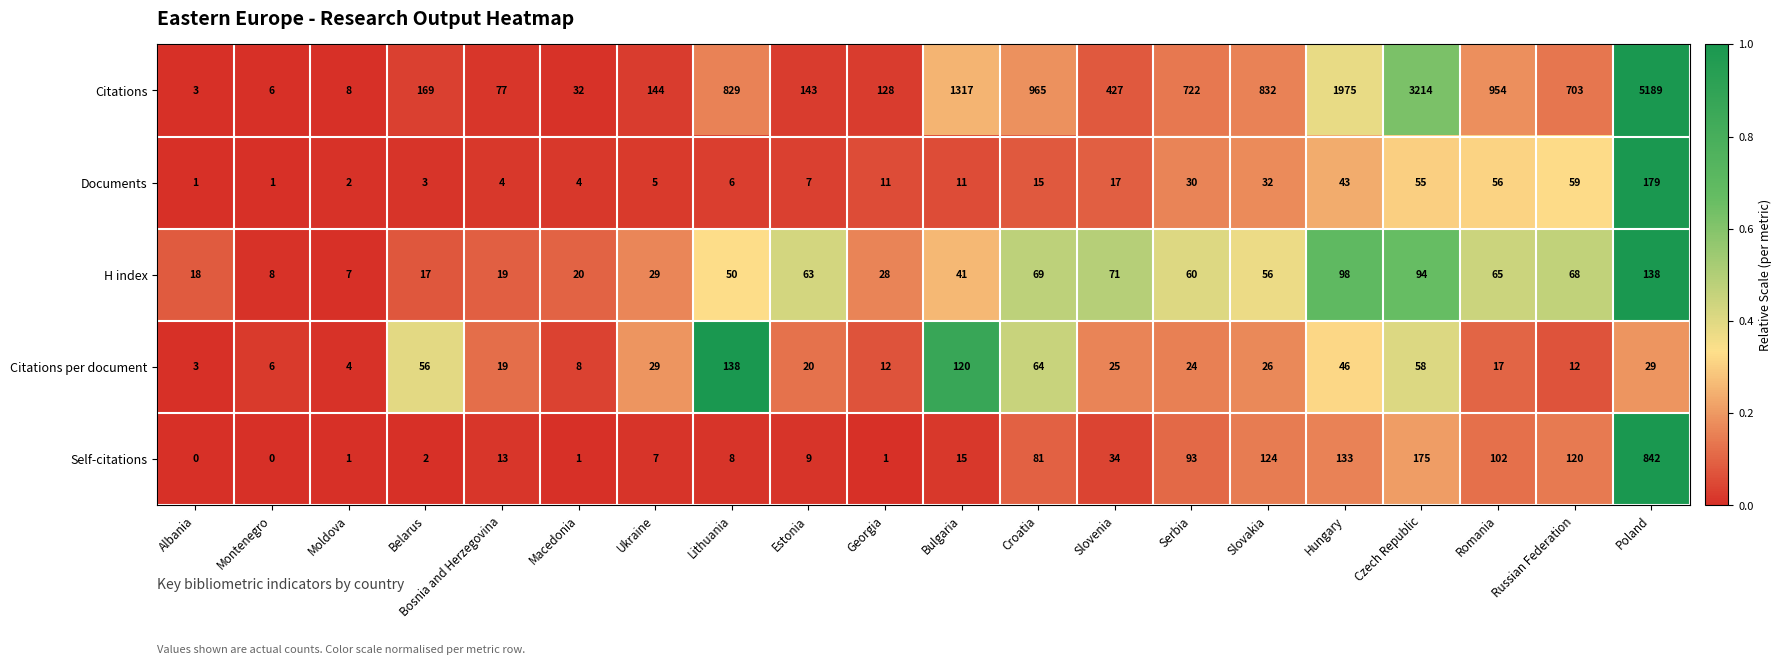

The H index series shows 33 at Lithuania. True or false?

False